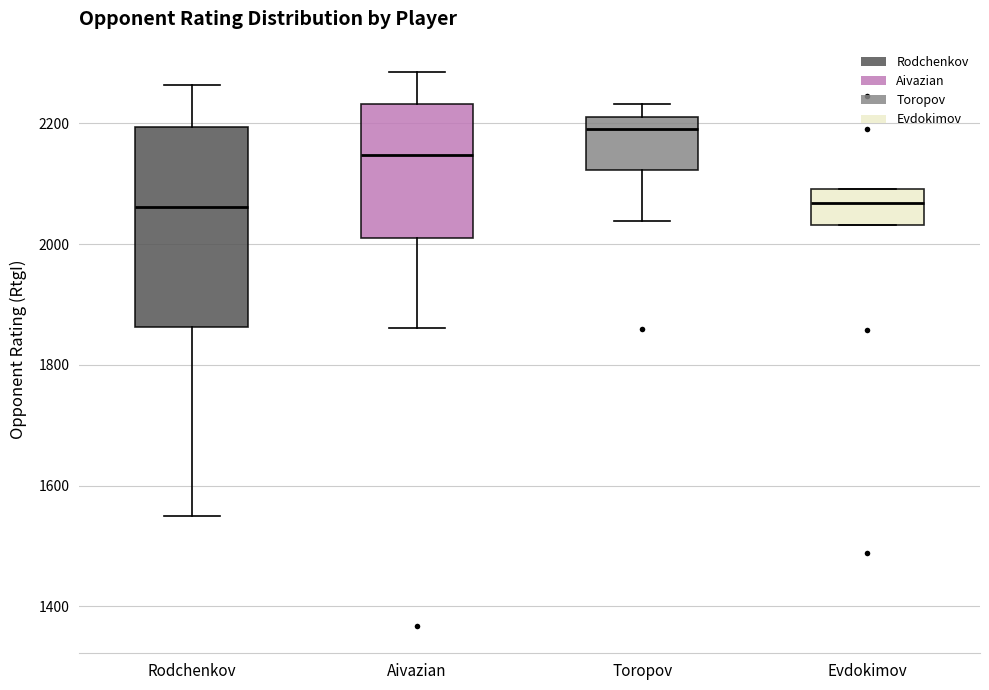

Reading left to right, read every box against the y-axis: the position of its median line, the range the box covers, and the ends of its whiskers. The values are not printed on the chart, so give them approximately, as read against the axis.

Rodchenkov: median 2060, box 1860 to 2200, whiskers 1540 to 2260
Aivazian: median 2140, box 2020 to 2240, whiskers 1860 to 2280
Toropov: median 2200, box 2120 to 2220, whiskers 2040 to 2240
Evdokimov: median 2060, box 2040 to 2100, whiskers 2040 to 2100